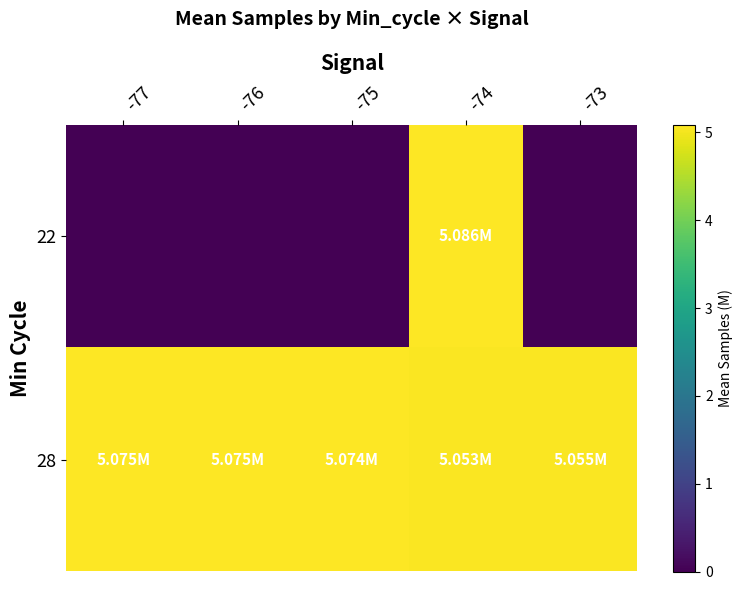

Which series has the largest range (max minus min)?

22